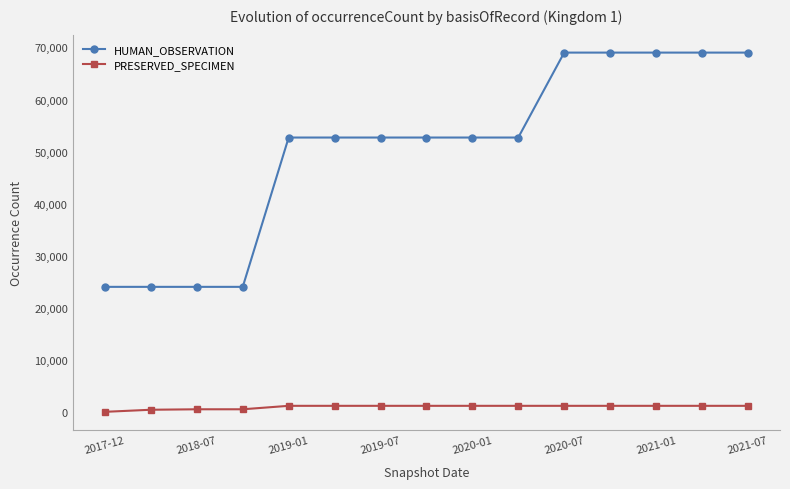

List the series in order of their overall mean, highest first.

HUMAN_OBSERVATION, PRESERVED_SPECIMEN